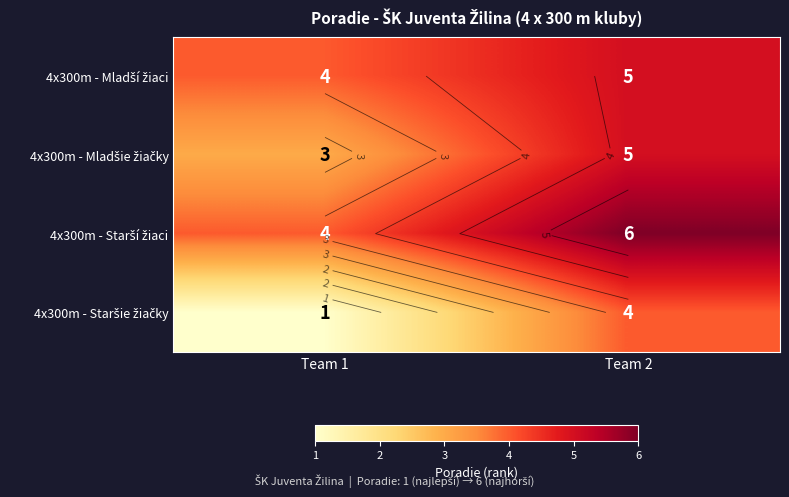

What is the sum of all 4x300m - Staršie žiačky values?

5